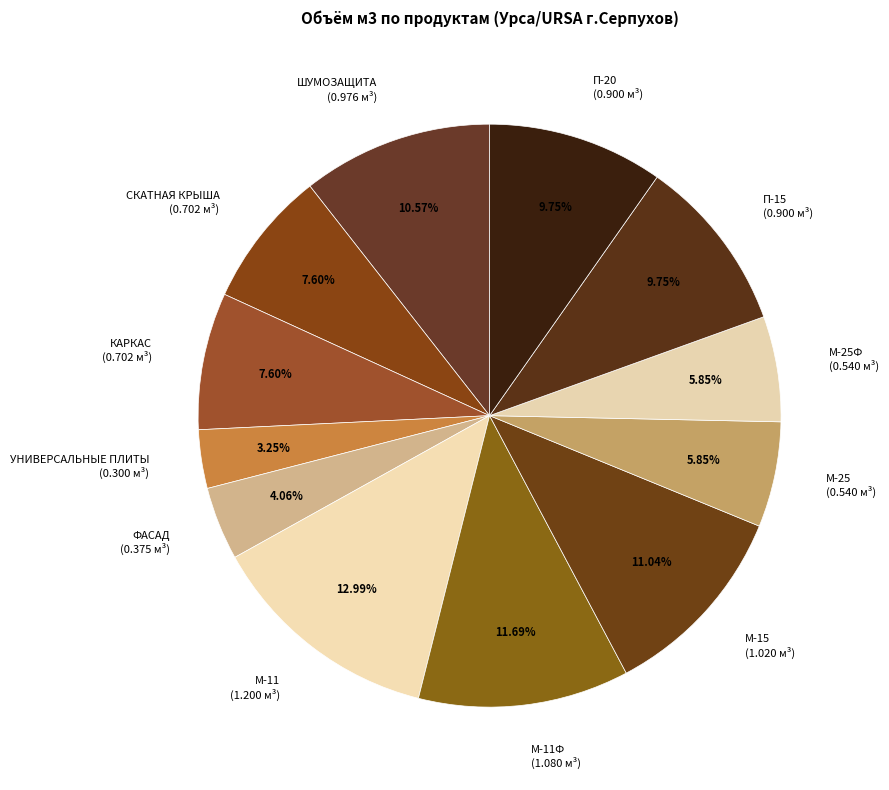

Combined, do М-11 (1.200 м³) and М-11Ф (1.080 м³) account for over 50%?

No